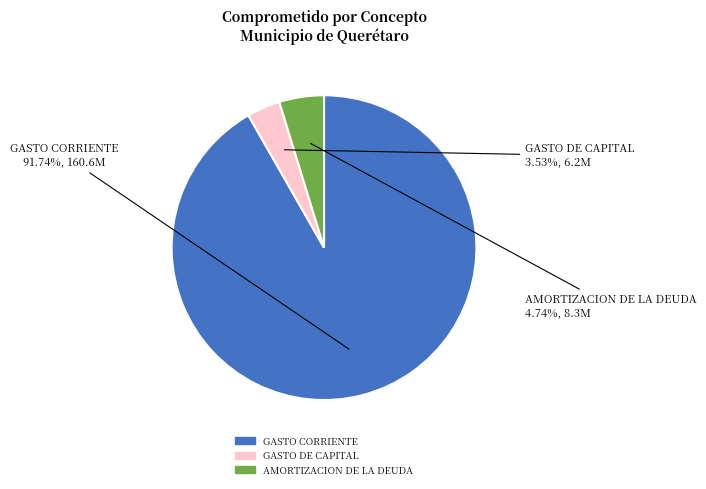

Is there any slice that represents more than half of the pie?

Yes